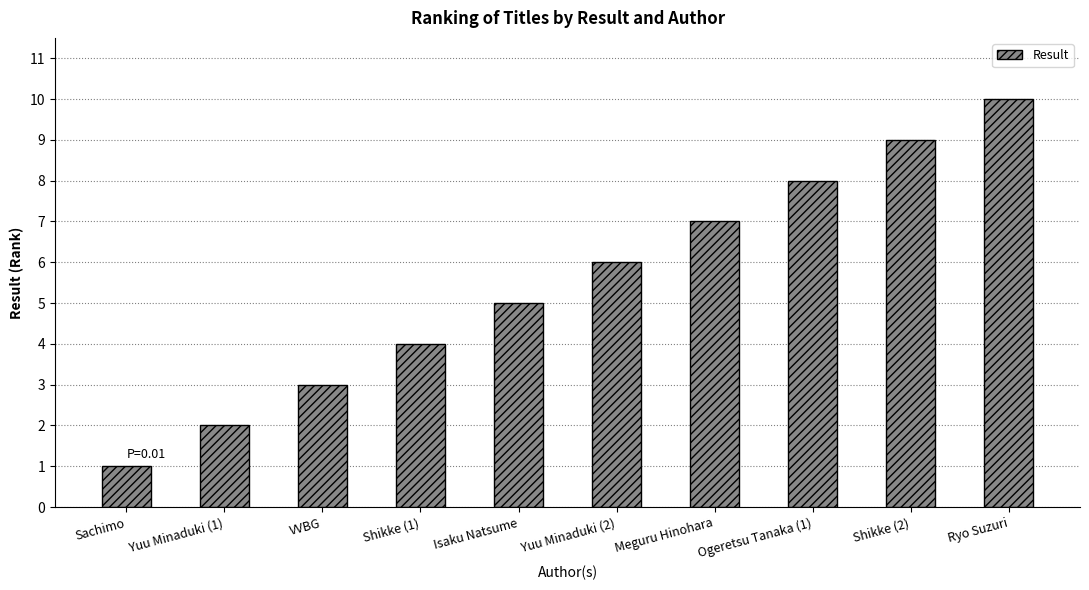

The value at Yuu Minaduki (2) is 9. True or false?

False